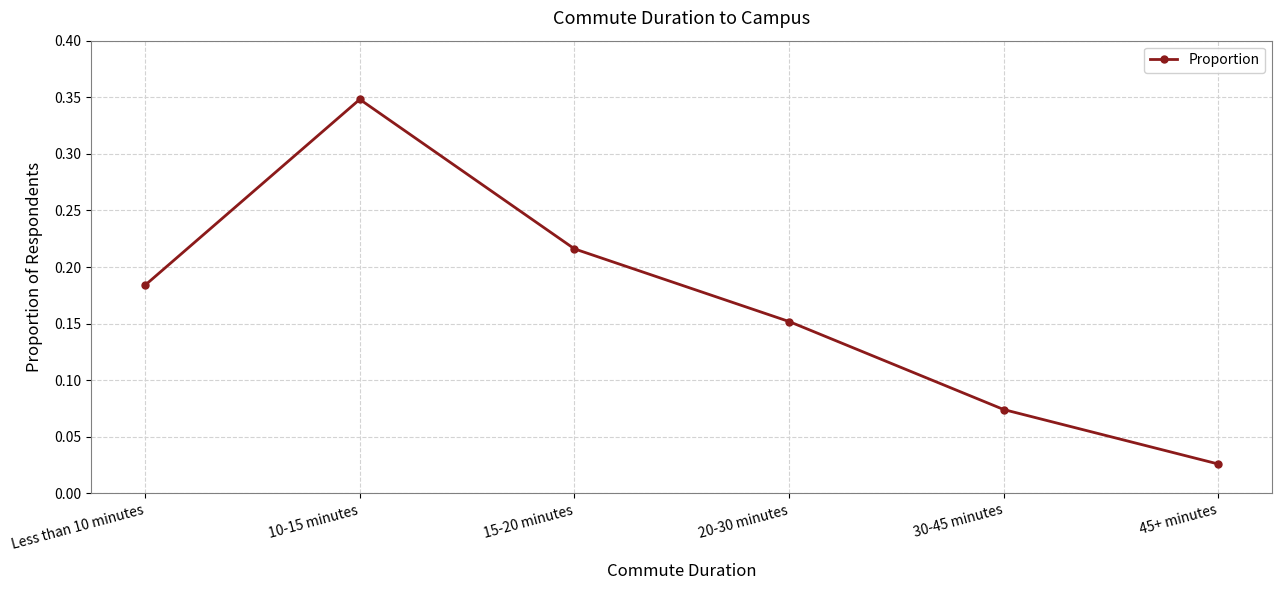

What position from the right is 10-15 minutes?

5